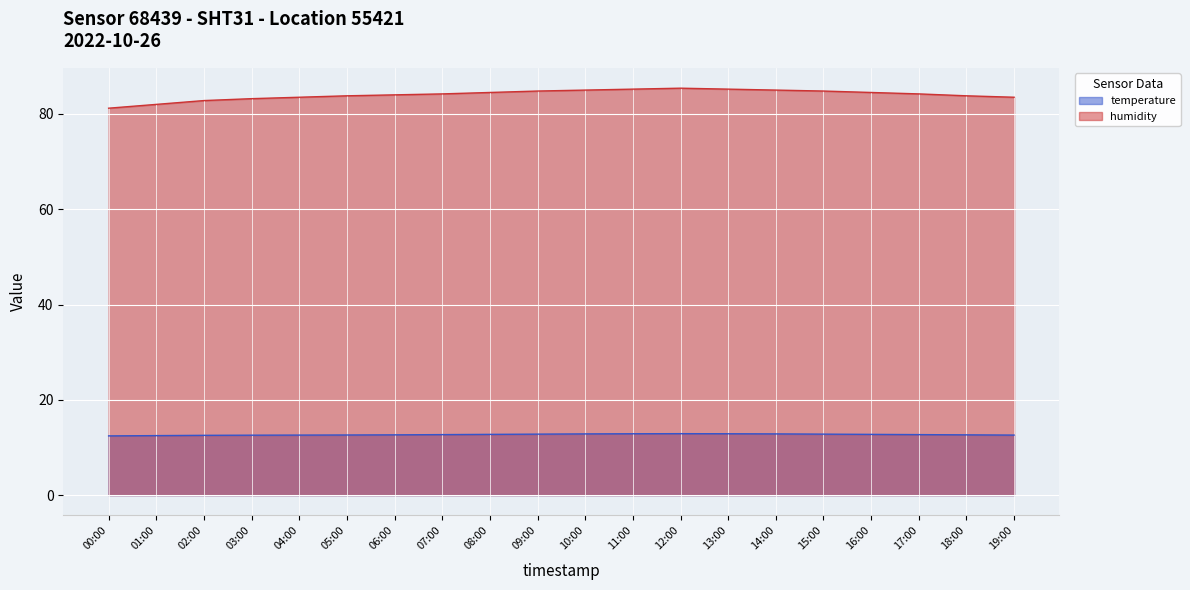

What position from the right is 08:00?

12